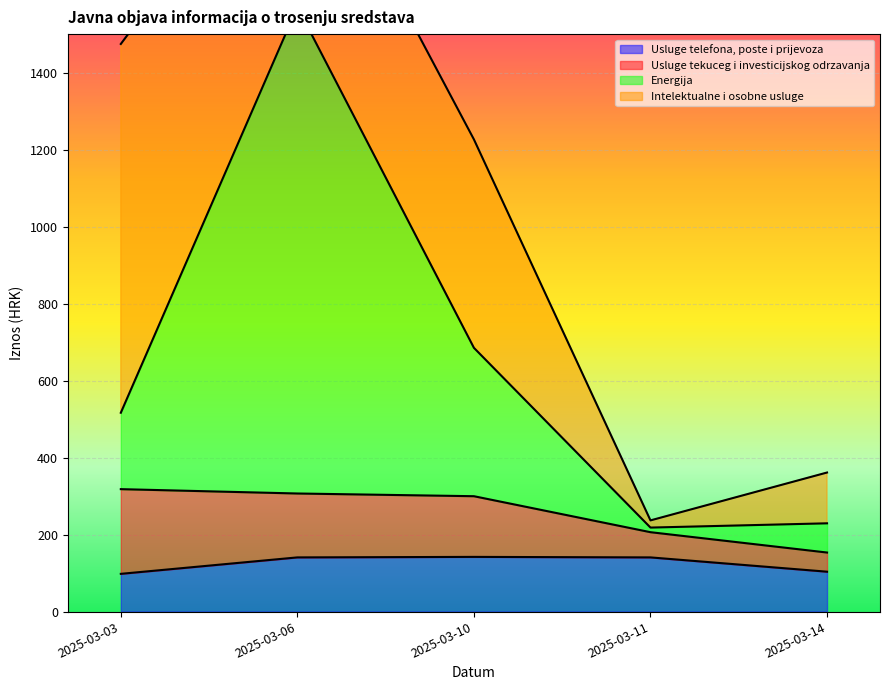

What is the minimum value for Usluge telefona, poste i prijevoza?

98.0